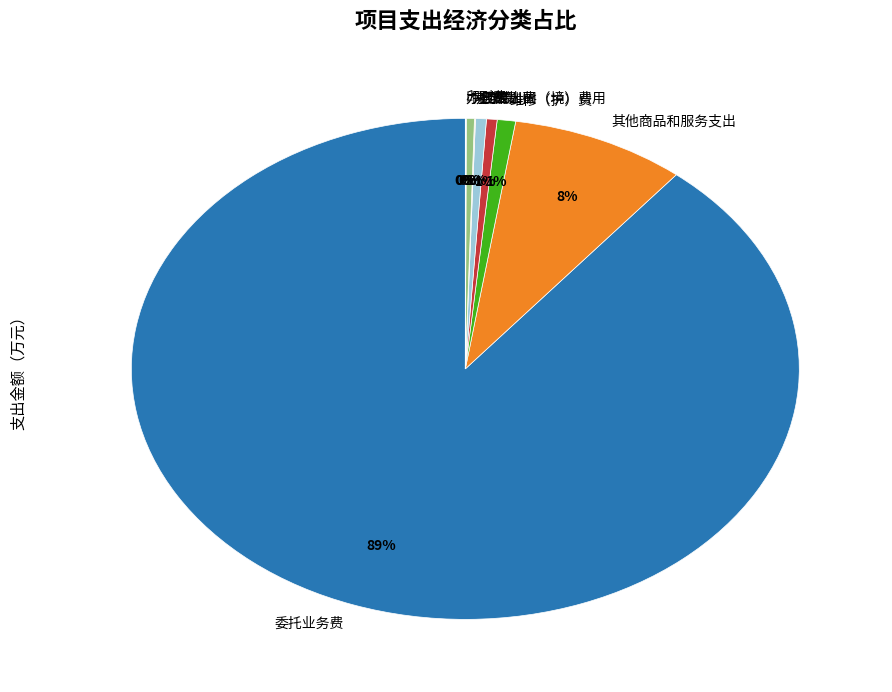

Do 维修（护）费 and 培训费 together represent more than half of the pie?

No